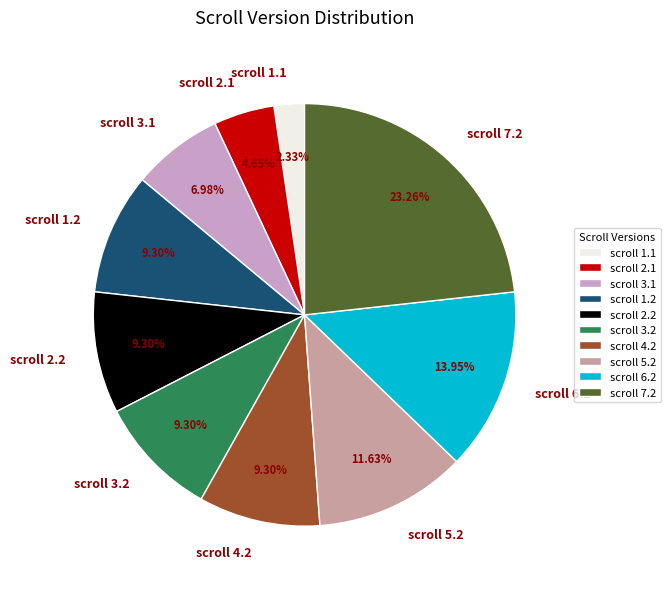

To the nearest percent, what is the difference between the largest and smallest slice percentages?

21%